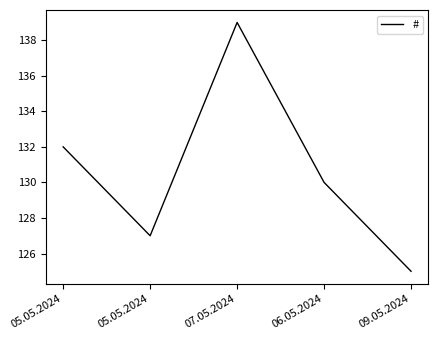

Between 05.05.2024 and 09.05.2024, which is larger?

05.05.2024